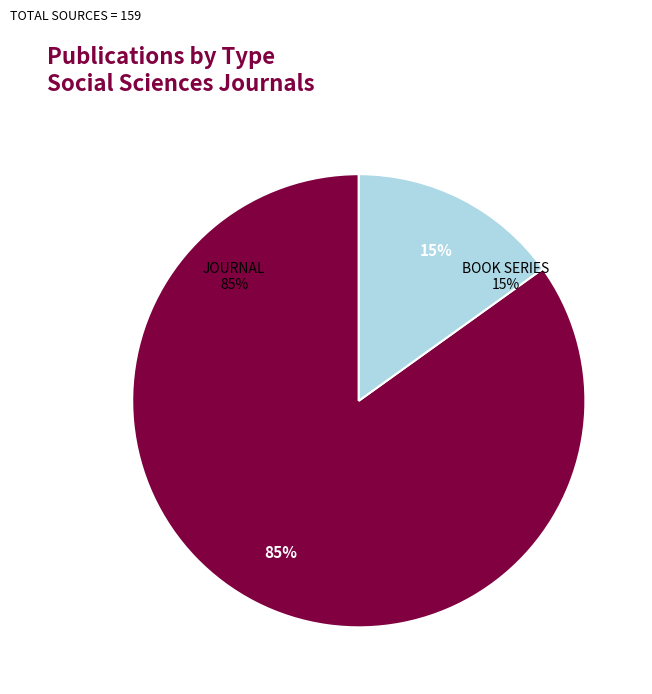

Which slice is the smallest?

book series